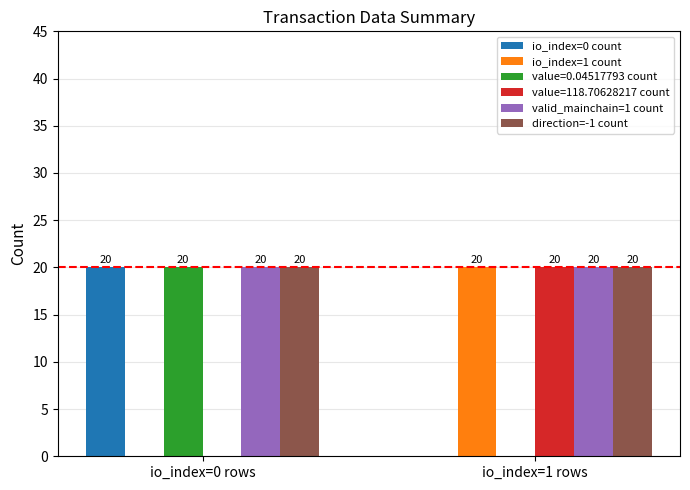

What is the sum of all value=118.70628217 count values?

20